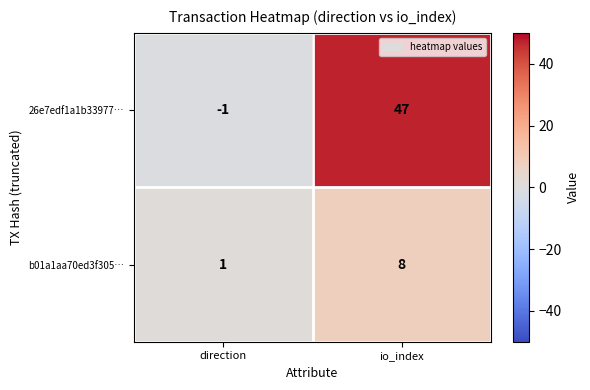

Which label corresponds to the smallest value in the chart?

direction